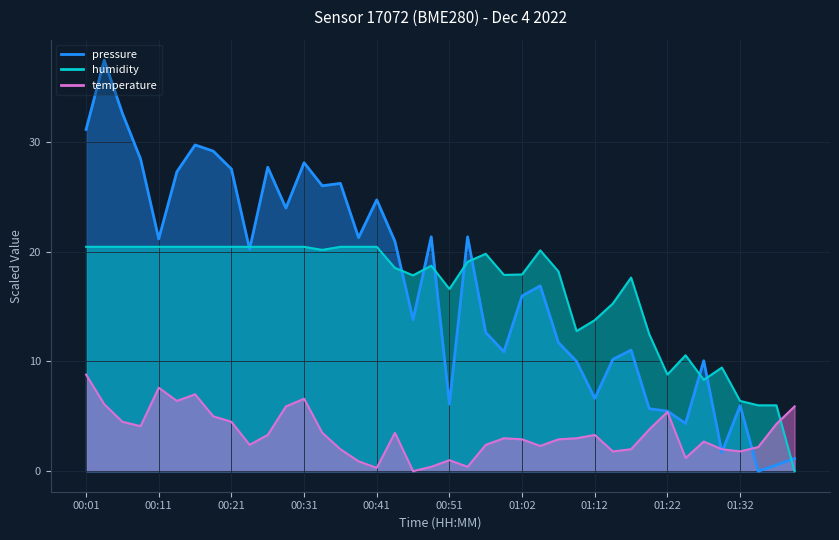

Between which two adjacent categories do pressure and temperature first intersect?

01:27 and 01:29